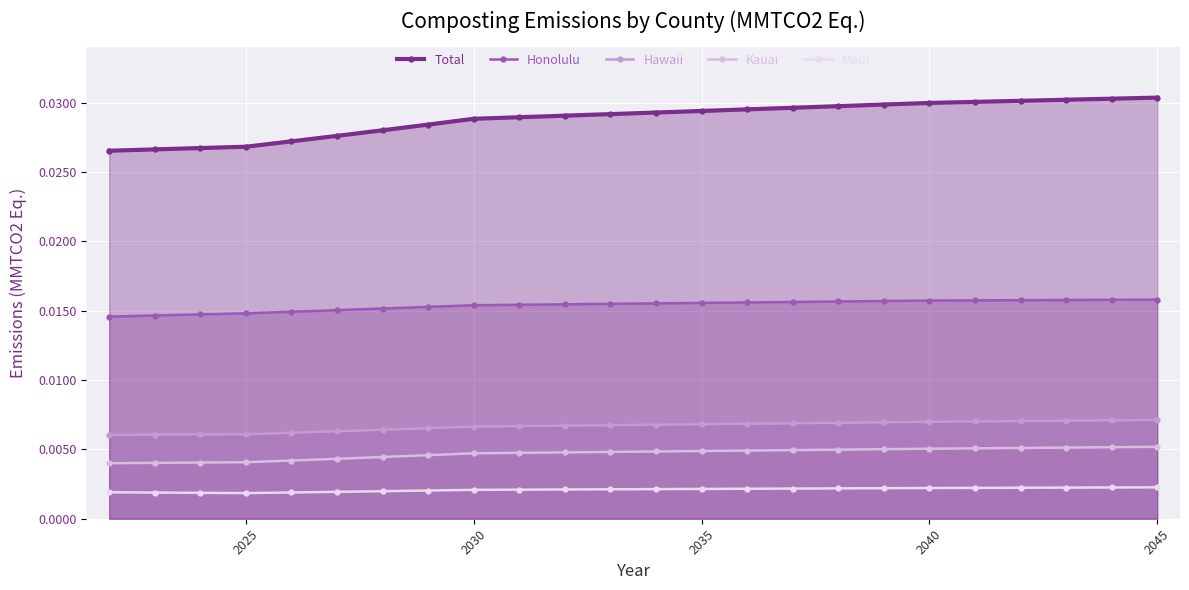

How many lines are shown in the chart?

5